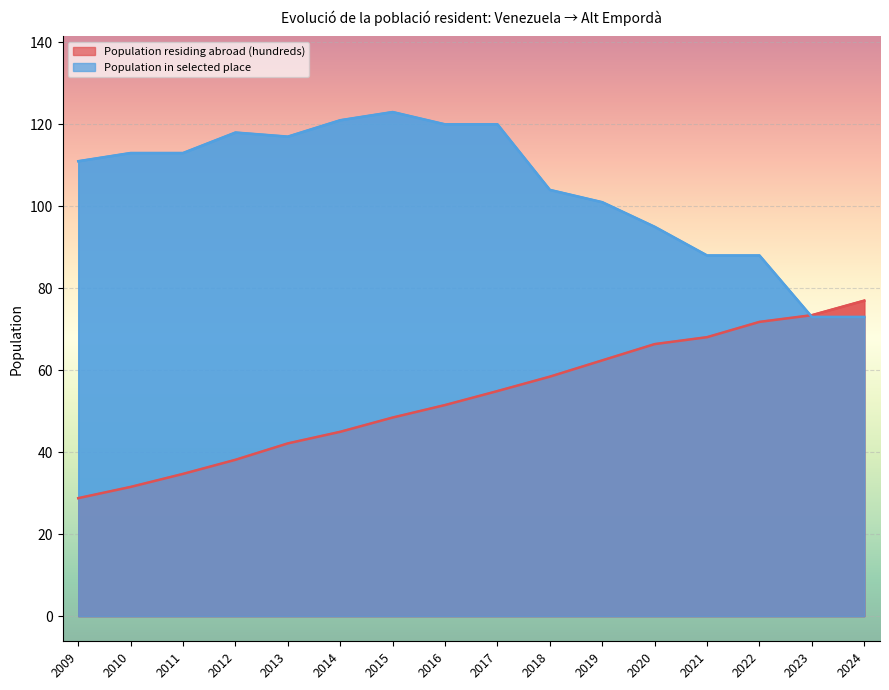

List the series in order of their overall mean, lowest first.

Population residing abroad (hundreds), Population in selected place